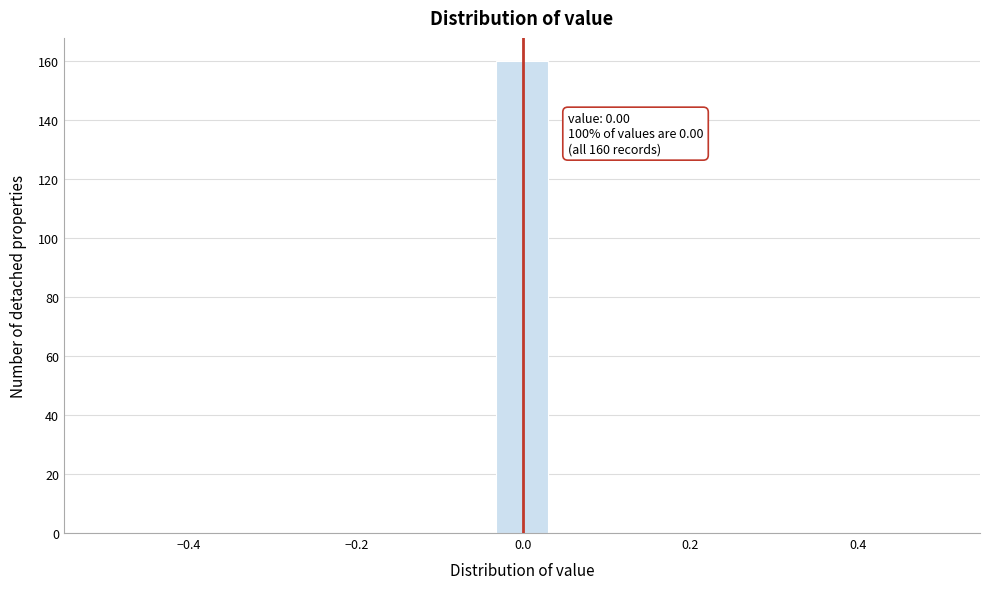

Around what value on the x-axis is the tallest bar? Give the approximate position of its centre, as read against the axis.

0.00